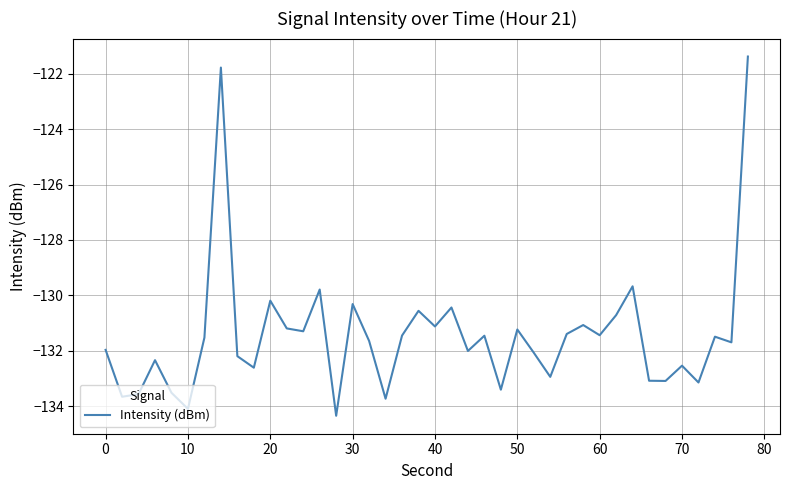

What is the difference between the maximum and minimum values?

13.0